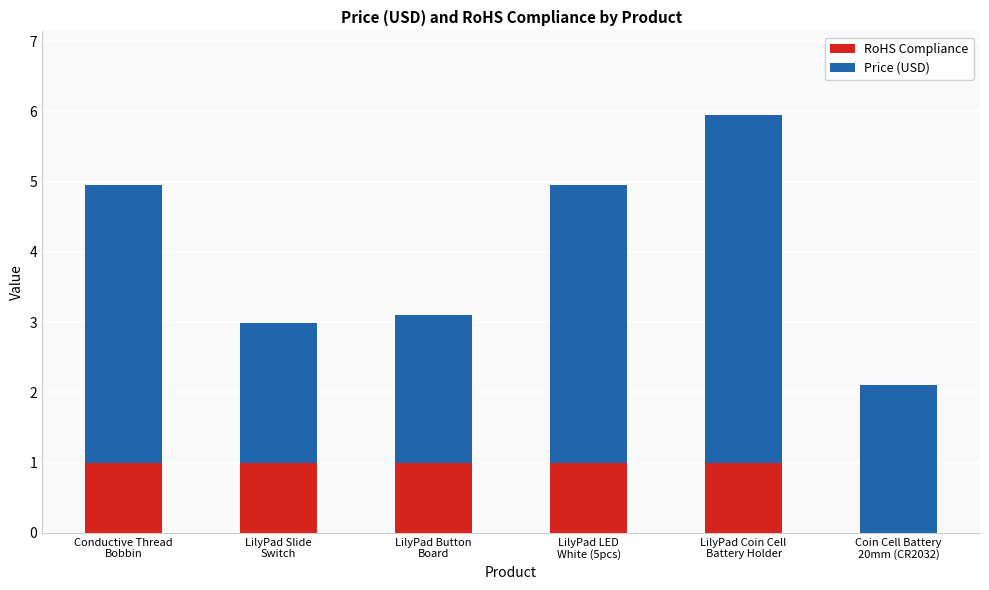

What is the sum of all RoHS Compliance values?

5.0